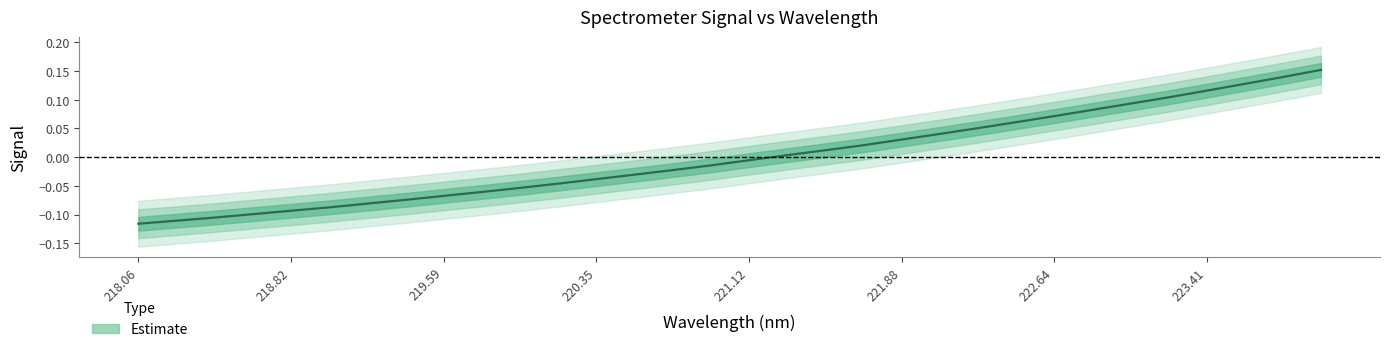

Reading left to right, extract all data points from this chart.

-0.1	-0.1	-0.1	-0.1	-0.1	-0.1	-0.1	-0.1	-0.1	-0.1	-0.1	-0.0	-0.0	-0.0	-0.0	-0.0	-0.0	0.0	0.0	0.0	0.0	0.0	0.1	0.1	0.1	0.1	0.1	0.1	0.1	0.1	0.1	0.2